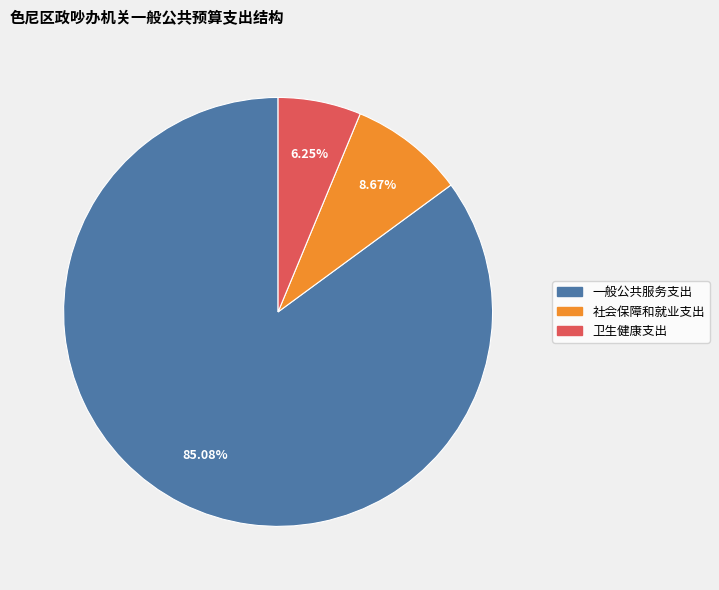

Which category has the smallest portion of the pie?

卫生健康支出